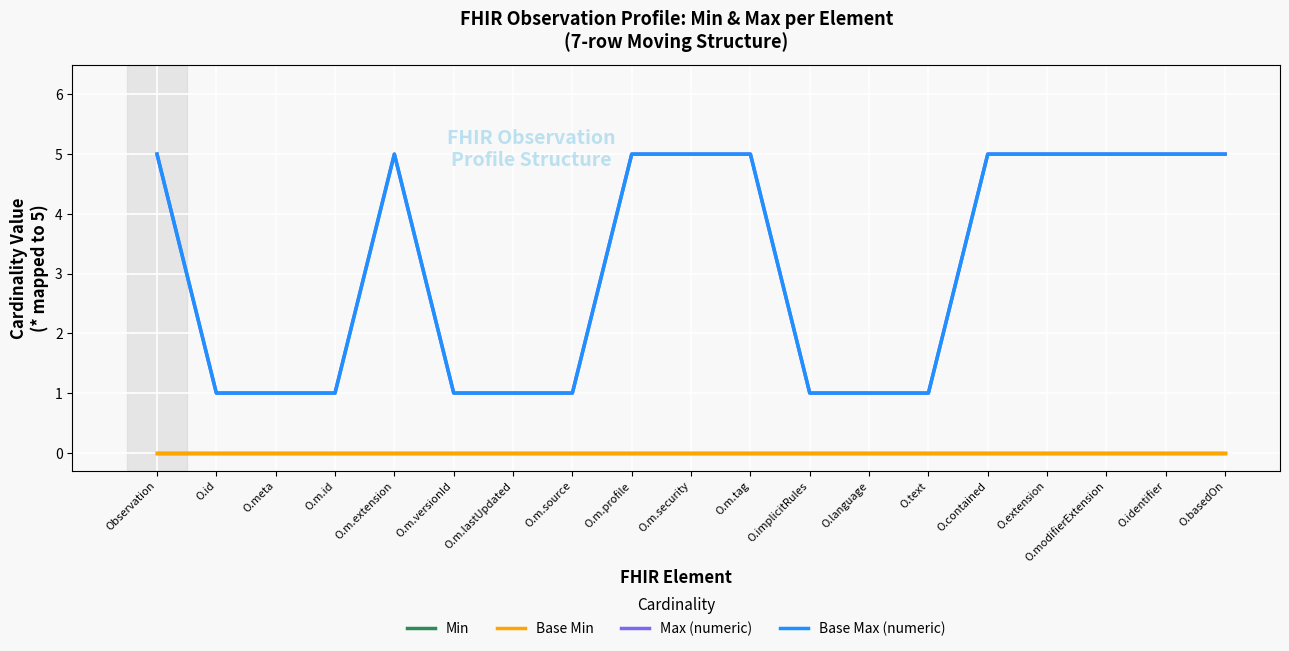

True or false: Base Min has more than 2 points higher than both neighbors.

False